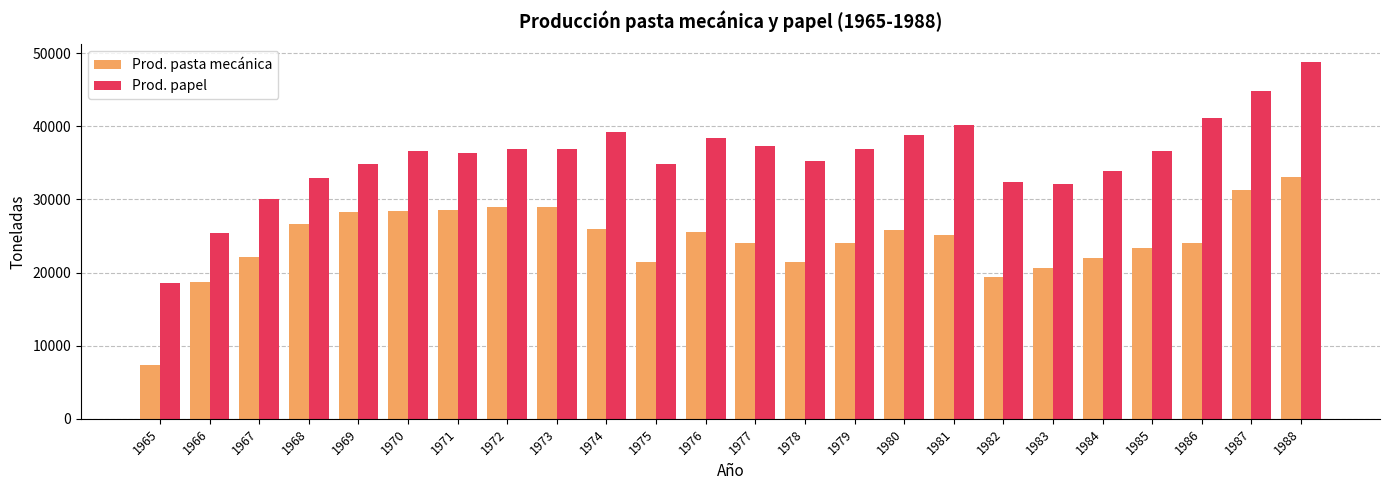

What is the approximate value of Prod. papel at 1988, to the nearest 100?

48800